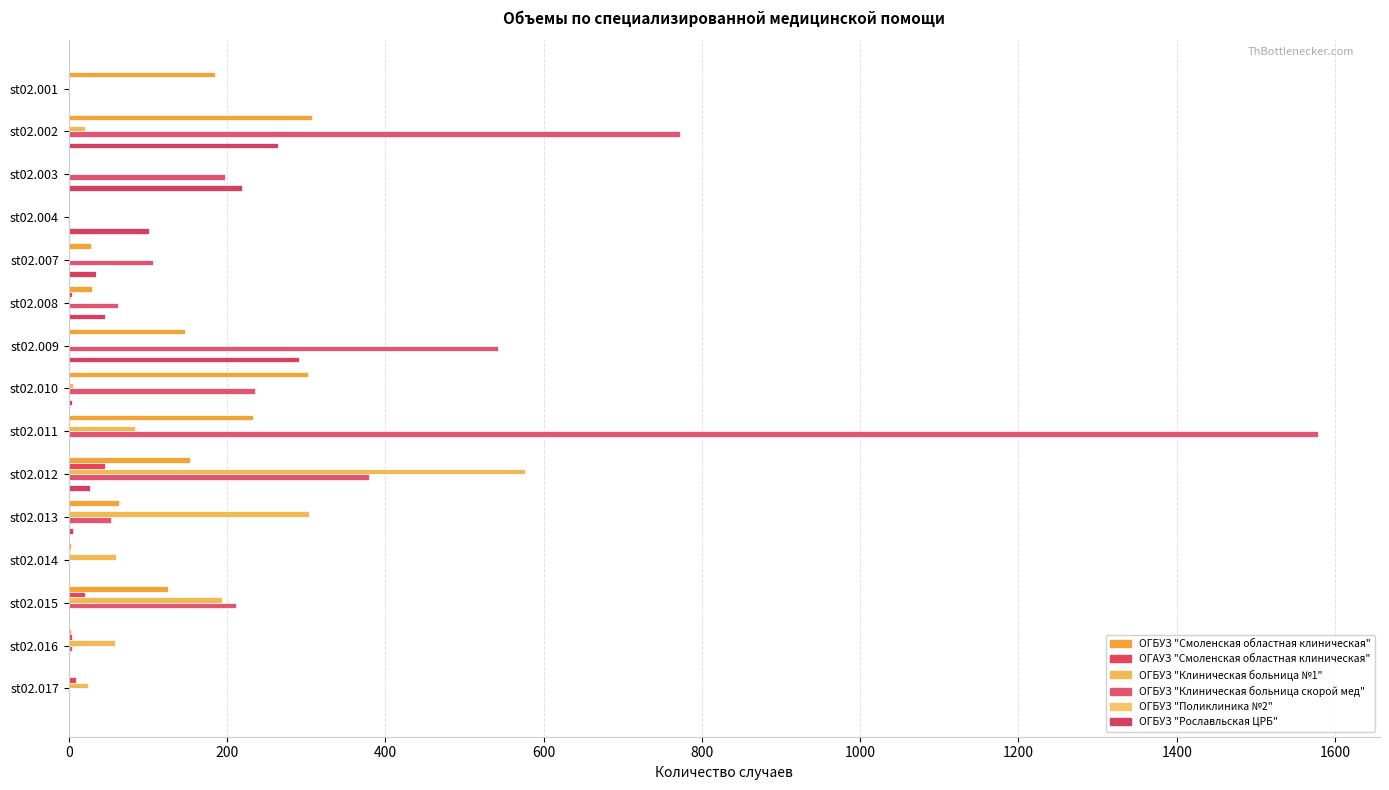

How many series are shown in this chart?

5